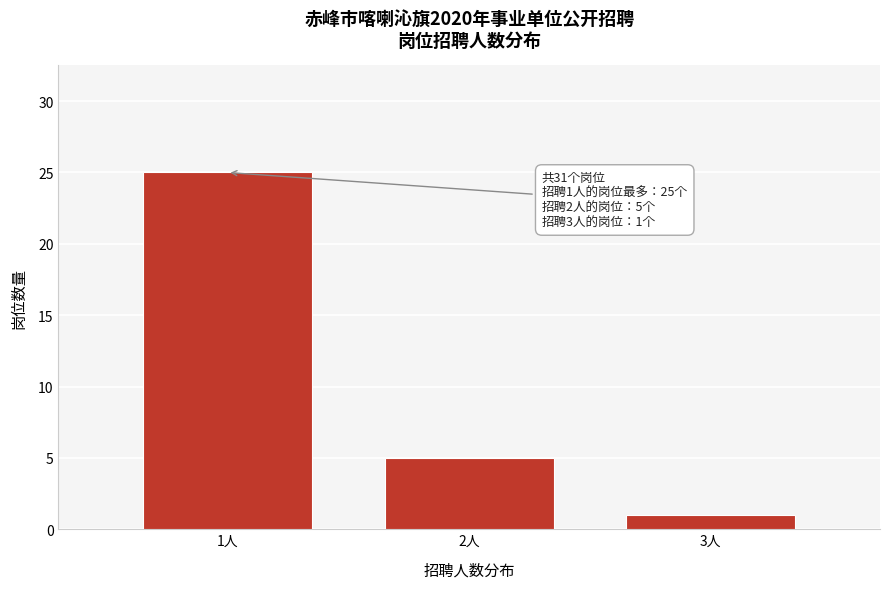

Reading right to left, extract all data points from this chart.

1	5	25